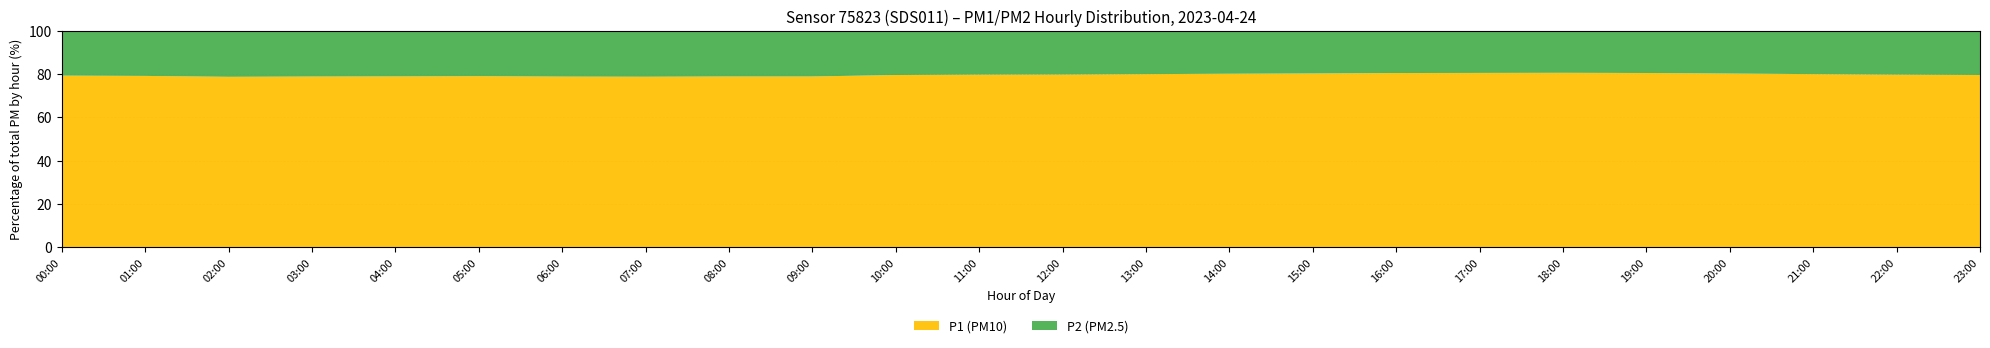

What is the total value across all series at 01:00?

100.0